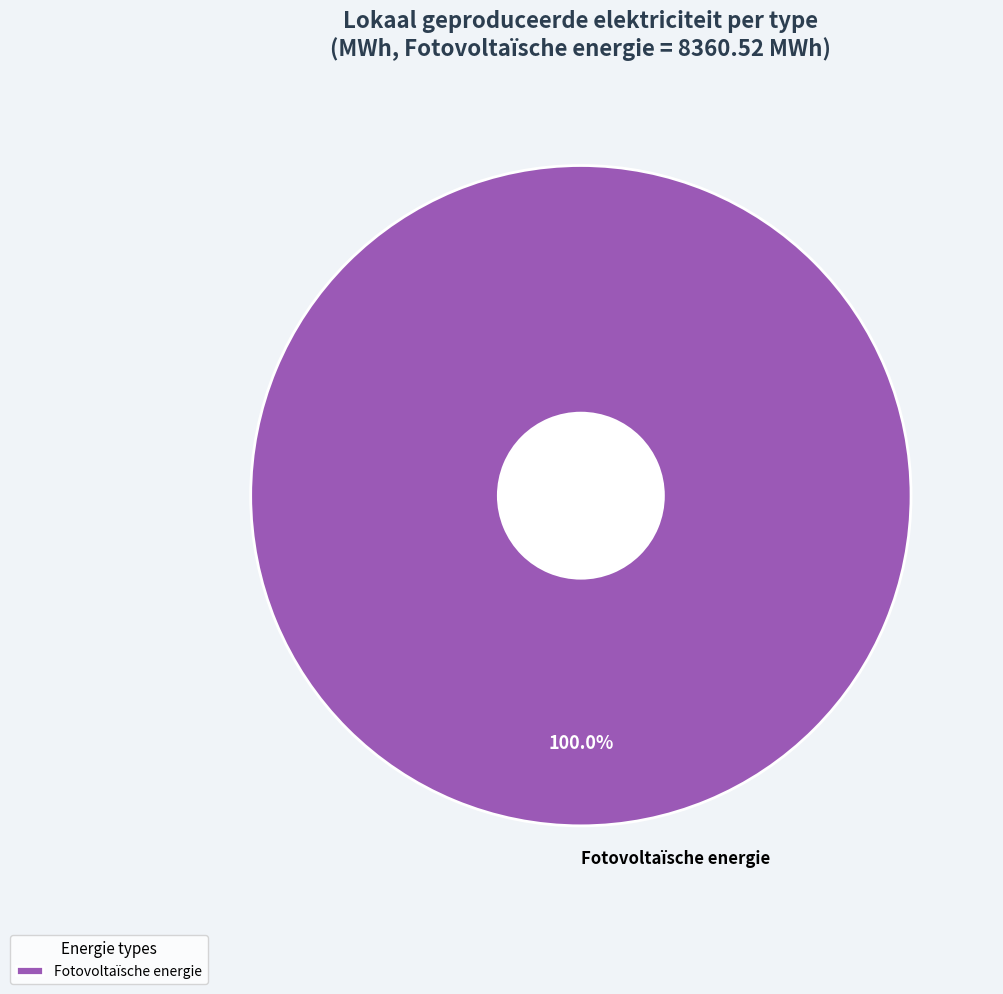

Rank the categories by value from highest to lowest.

Fotovoltaïsche energie